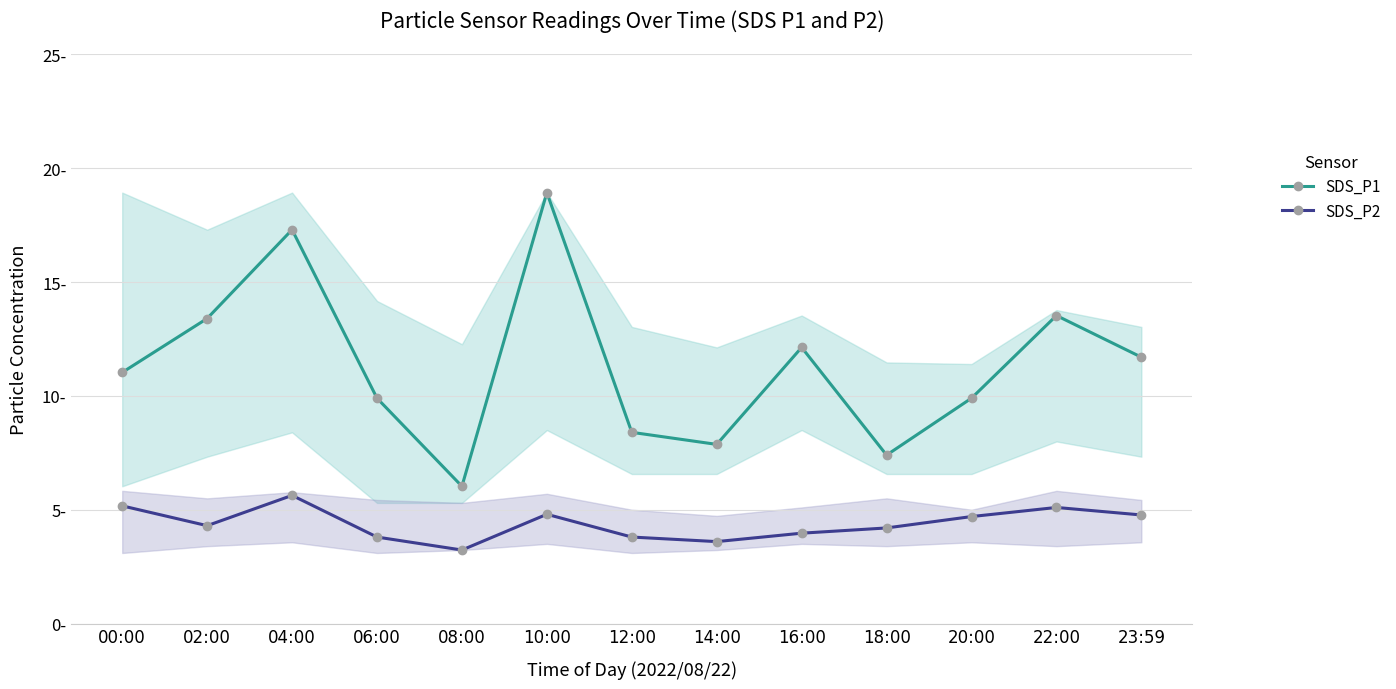

The SDS_P1 series shows 8.4 at 12:00. True or false?

True